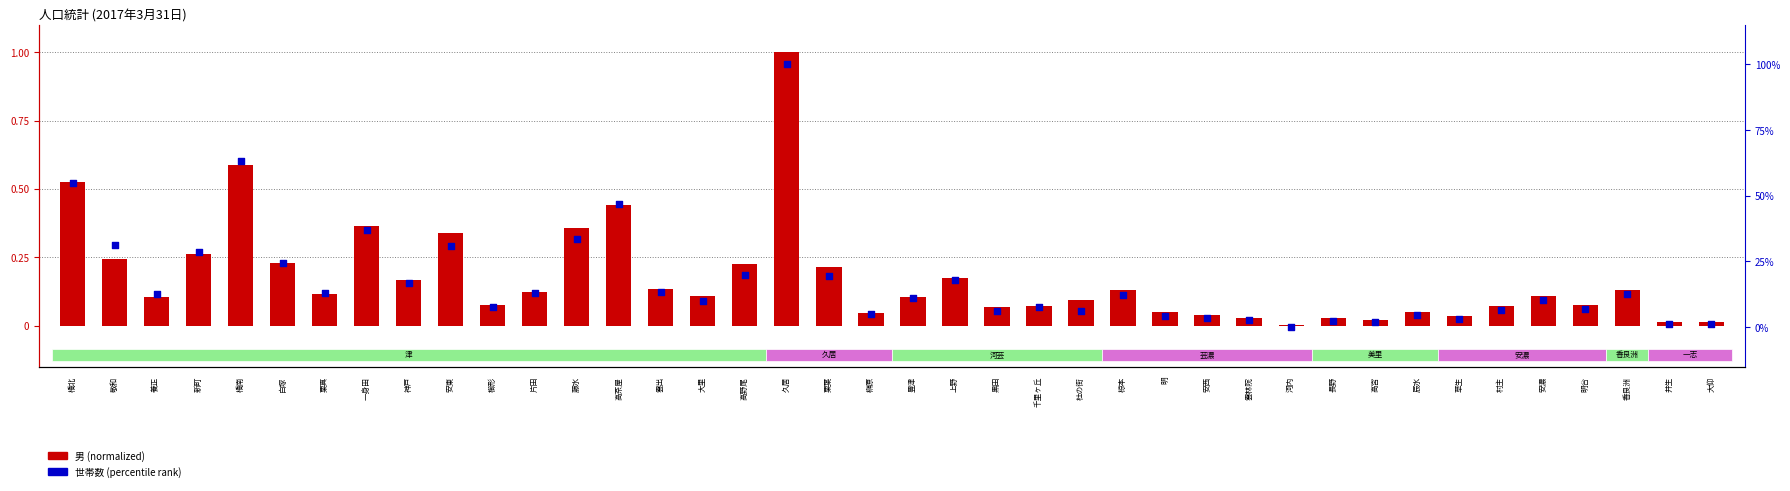

At how many categories does at least one series exceed 60?

2